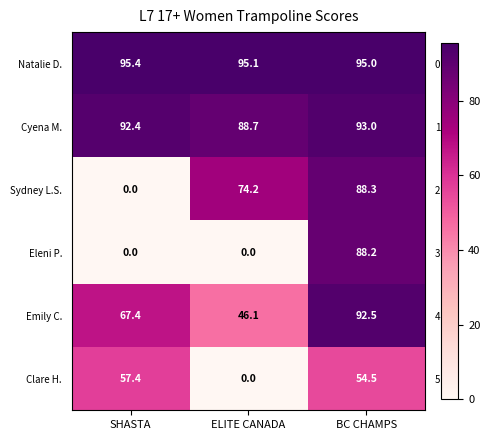

What is the average value of the Natalie D. series?

95.2